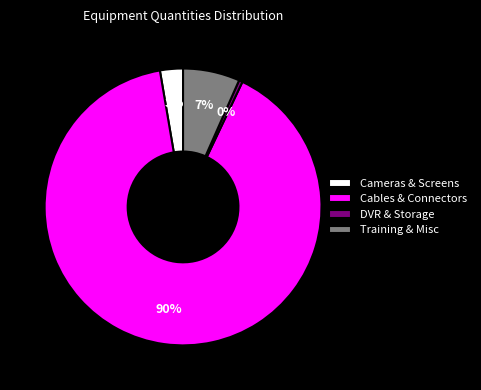

What percentage is the Training & Misc slice, to the nearest percent?

7%